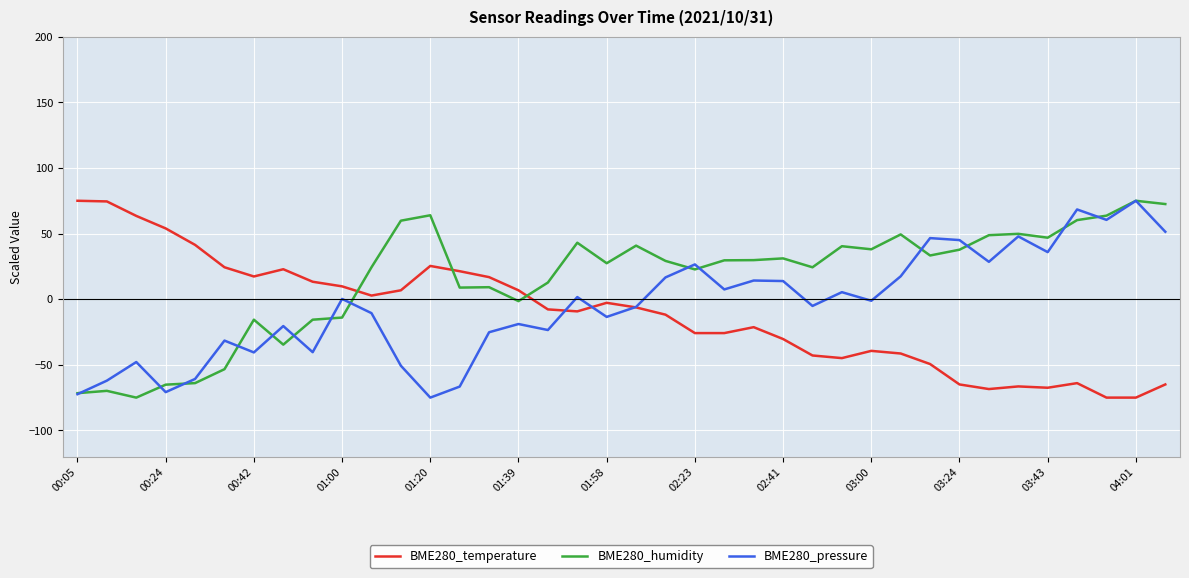

Which series has the largest total across all categories?

BME280_humidity